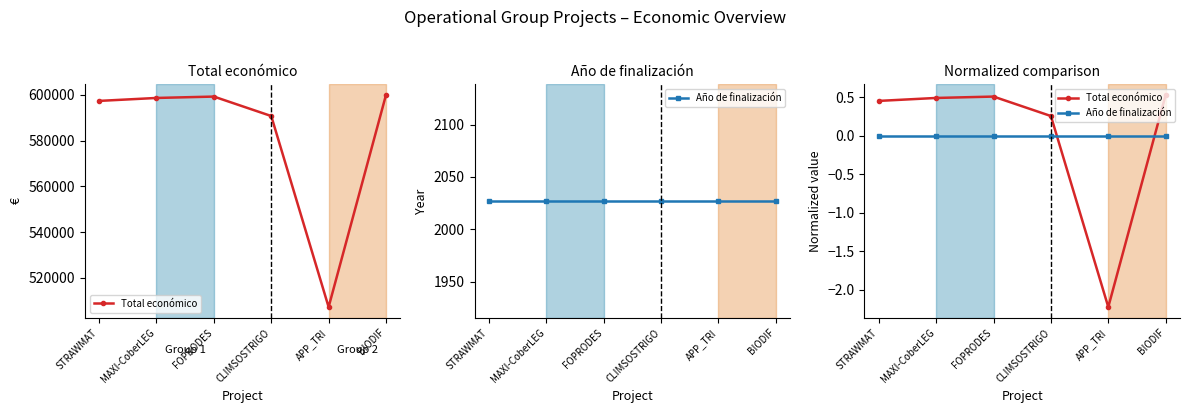

True or false: Total económico has a value of -3.8 at APP_TRI.

False